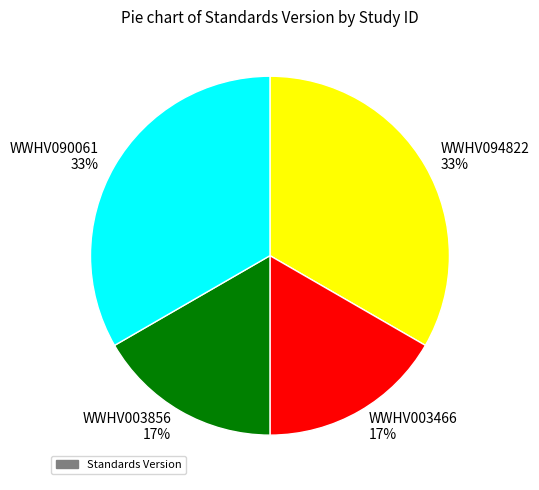

Is there any slice that represents more than half of the pie?

No